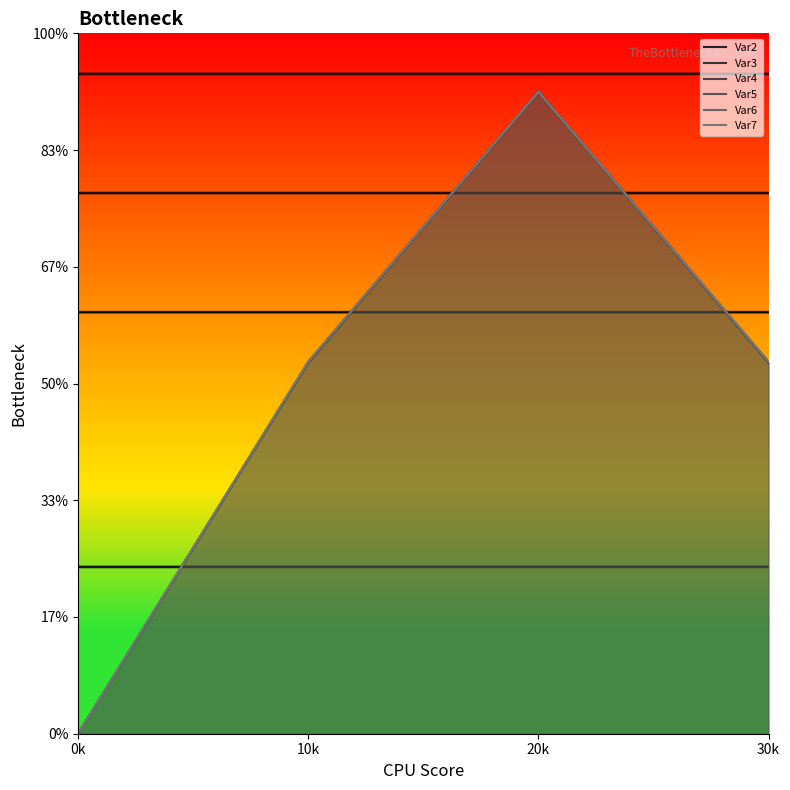

Which series has the largest range (max minus min)?

Var2